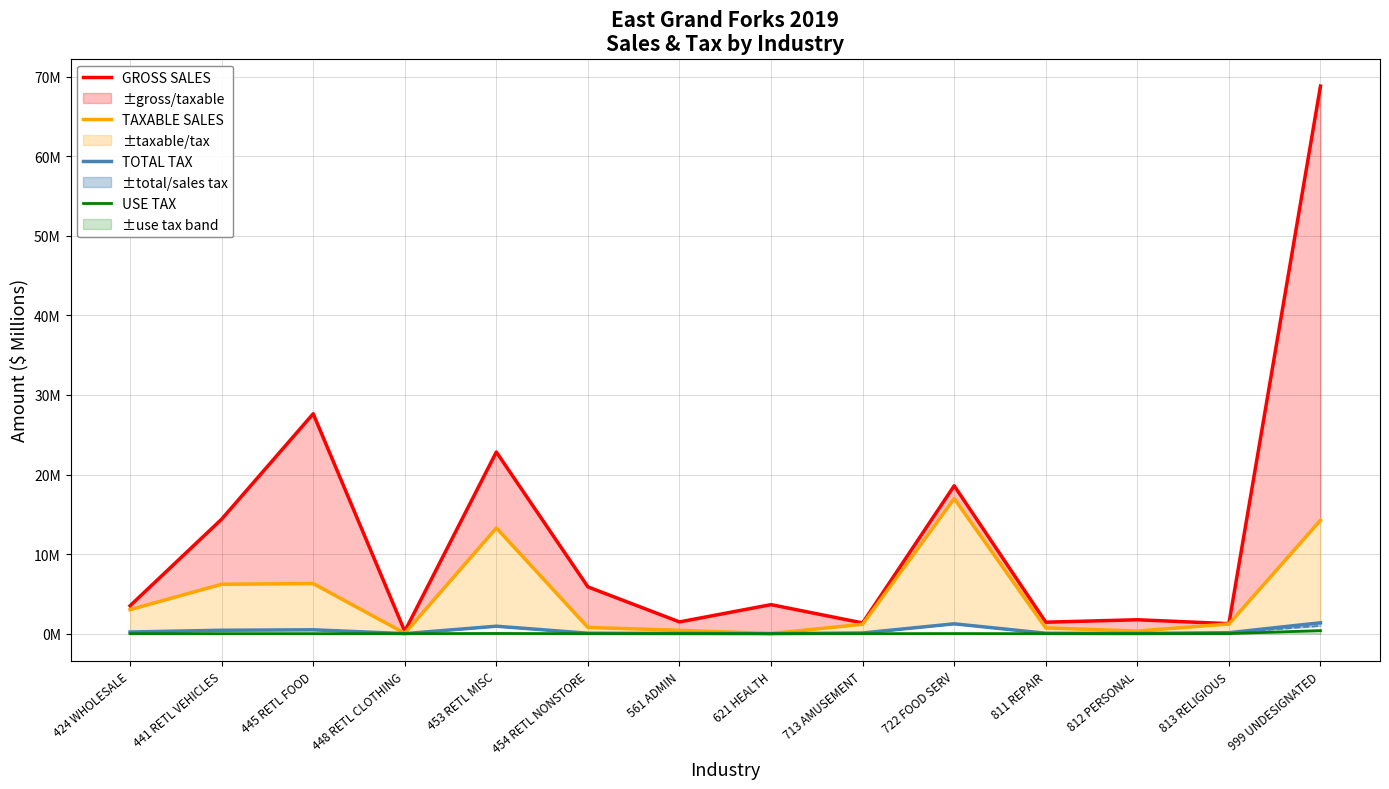

What is the total value across all series at 424 WHOLESALE?

6.7